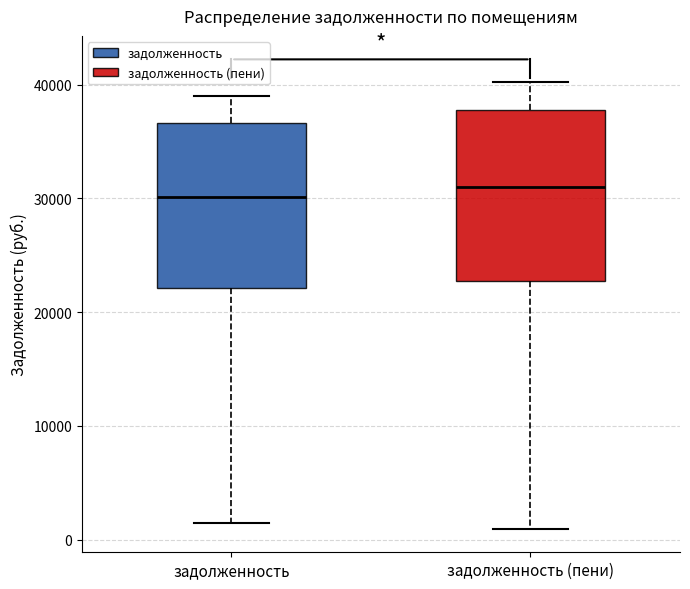

Reading left to right, read every box against the y-axis: the position of its median line, the range the box covers, and the ends of its whiskers. The values are not printed on the chart, so give them approximately, as read against the axis.

задолженность: median 30000, box 22000 to 37000, whiskers 2000 to 39000
задолженность (пени): median 31000, box 23000 to 38000, whiskers 1000 to 40000